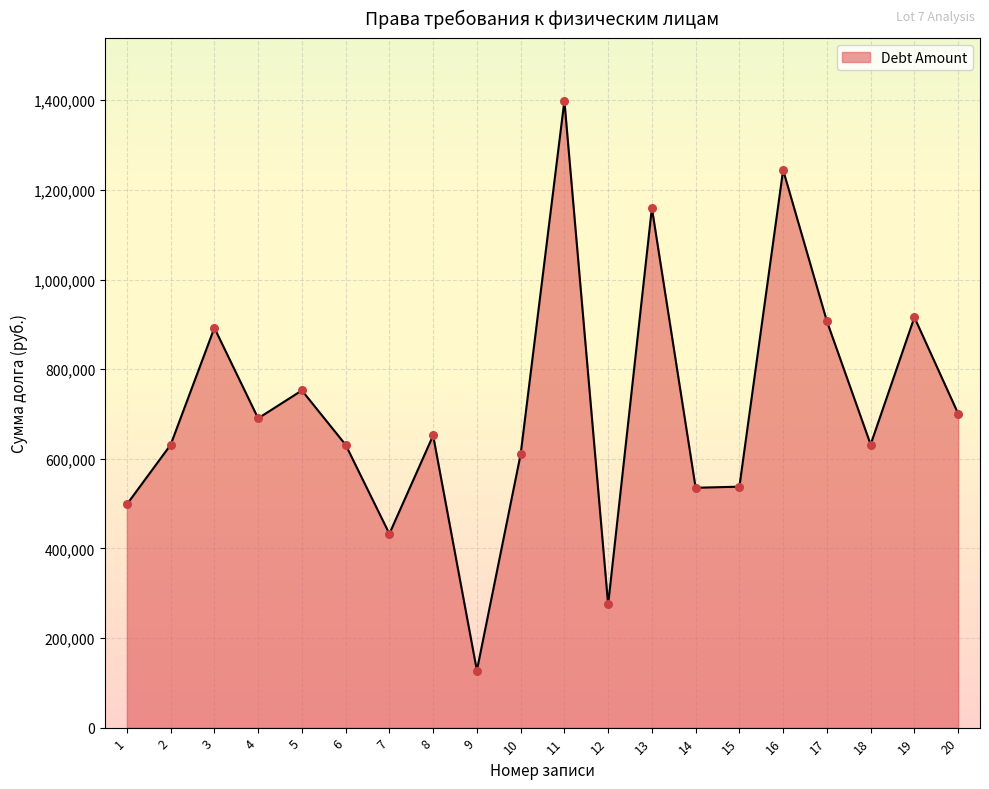

Between 18 and 9, which is larger?

18